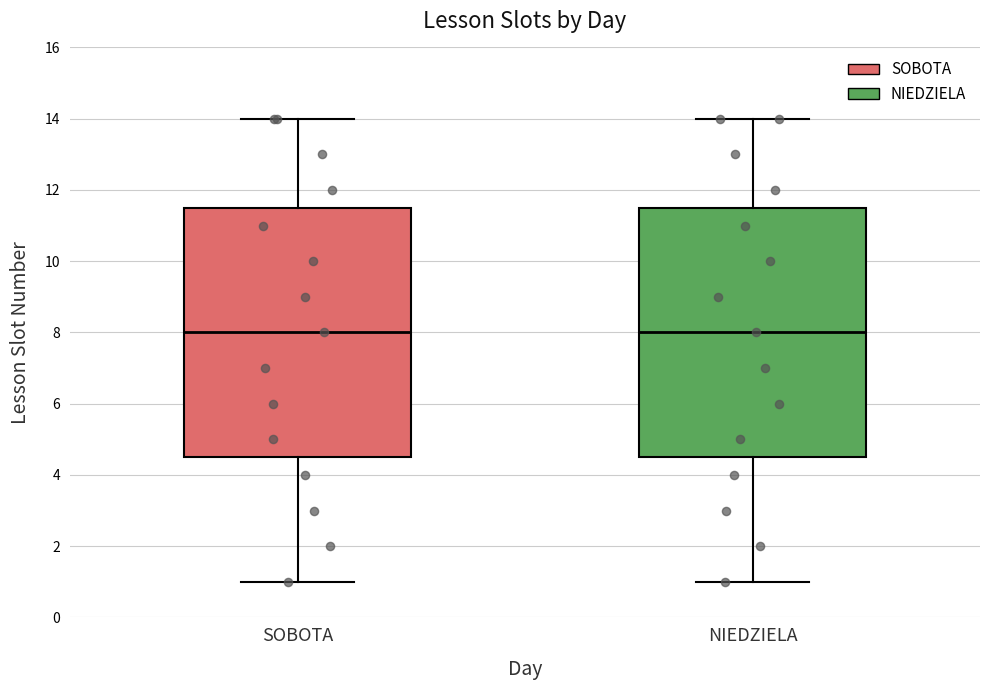

Reading left to right, transcribe this box plot: for each box, give where its median line is, the range the box spans, and where its two whiskers end, as read against the y-axis. The values are not printed on the chart, so give them approximately, as read against the axis.

SOBOTA: median 8.0, box 4.6 to 11.6, whiskers 1.0 to 14.0
NIEDZIELA: median 8.0, box 4.6 to 11.6, whiskers 1.0 to 14.0